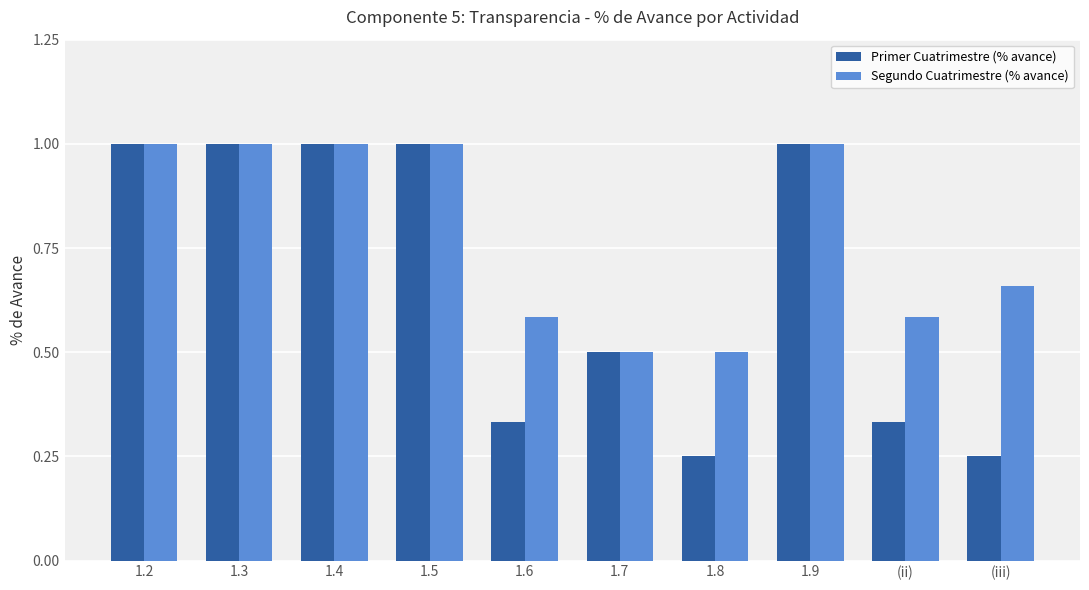

How many values in the Segundo Cuatrimestre (% avance) series are below 1?

5